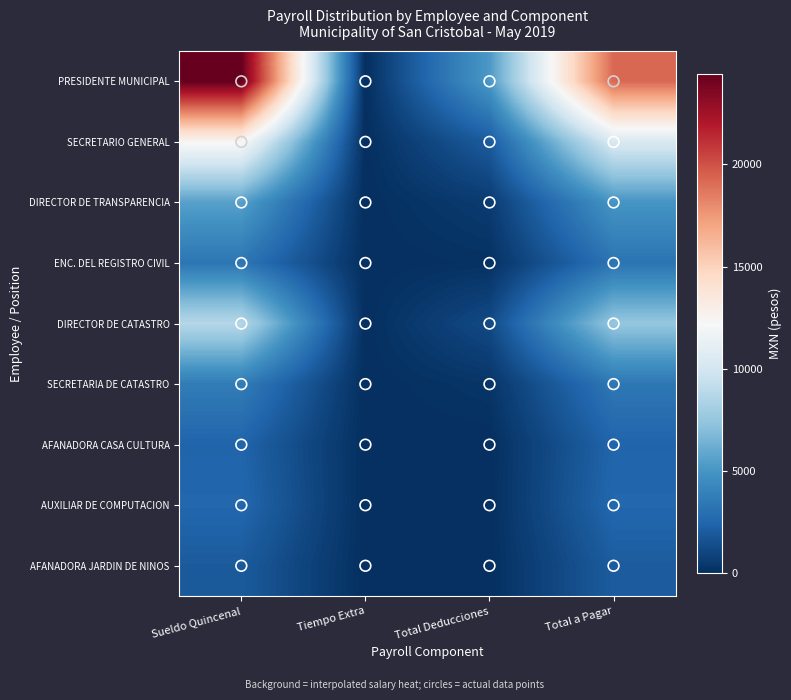

Reading left to right, list all the values displayed in this chart.

PRESIDENTE MUNICIPAL: Sueldo Quincenal=24426.0	Tiempo Extra=0.0	Total Deducciones=5210.8	Total a Pagar=19215.2
SECRETARIO GENERAL: Sueldo Quincenal=12380.8	Tiempo Extra=0.0	Total Deducciones=2015.6	Total a Pagar=10365.2
DIRECTOR DE TRANSPARENCIA: Sueldo Quincenal=5562.4	Tiempo Extra=0.0	Total Deducciones=562.4	Total a Pagar=5000.0
ENC. DEL REGISTRO CIVIL: Sueldo Quincenal=3357.5	Tiempo Extra=0.0	Total Deducciones=118.8	Total a Pagar=3238.7
DIRECTOR DE CATASTRO: Sueldo Quincenal=8726.0	Tiempo Extra=0.0	Total Deducciones=1225.7	Total a Pagar=7500.3
SECRETARIA DE CATASTRO: Sueldo Quincenal=3700.7	Tiempo Extra=0.0	Total Deducciones=281.2	Total a Pagar=3419.5
AFANADORA CASA CULTURA: Sueldo Quincenal=2454.4	Tiempo Extra=0.0	Total Deducciones=0.0	Total a Pagar=2469.2
AUXILIAR DE COMPUTACION: Sueldo Quincenal=2604.1	Tiempo Extra=0.0	Total Deducciones=1.6	Total a Pagar=2602.5
AFANADORA JARDIN DE NINOS: Sueldo Quincenal=1985.1	Tiempo Extra=0.0	Total Deducciones=0.0	Total a Pagar=2059.5